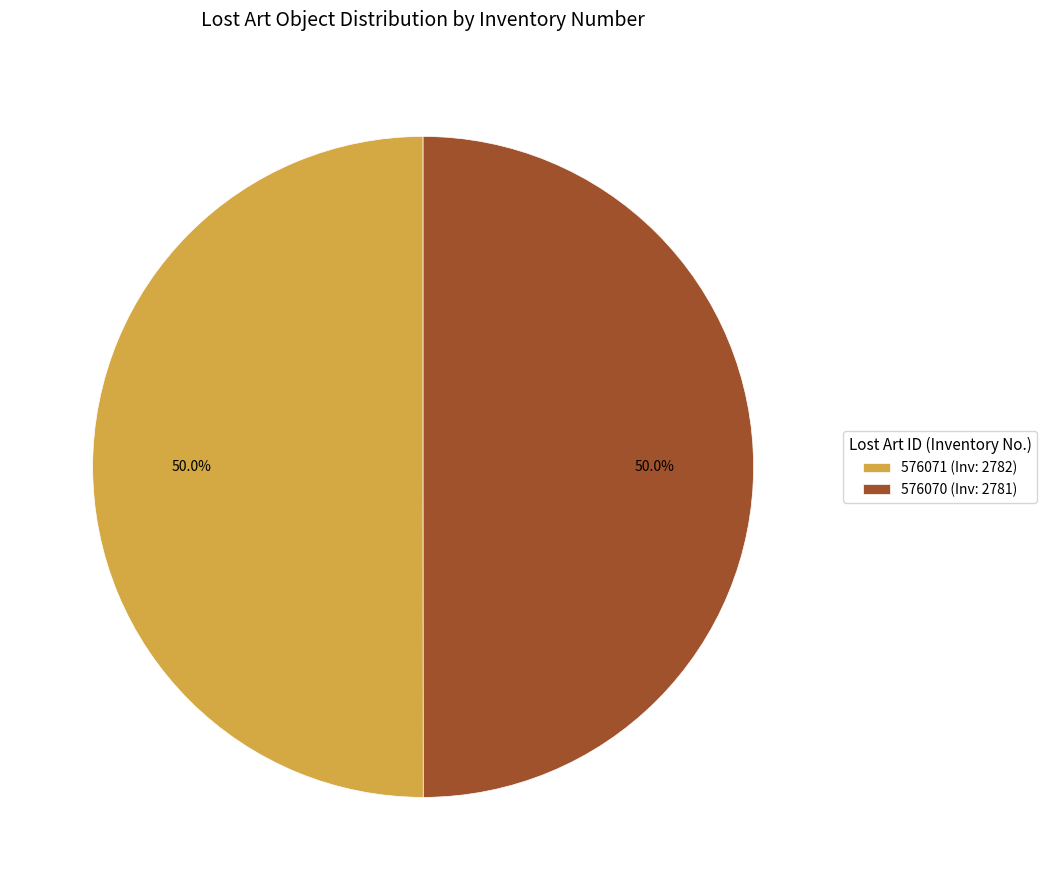

What is the ratio of the value at 576070 (Inv: 2781) to the value at 576071 (Inv: 2782)?

1.0